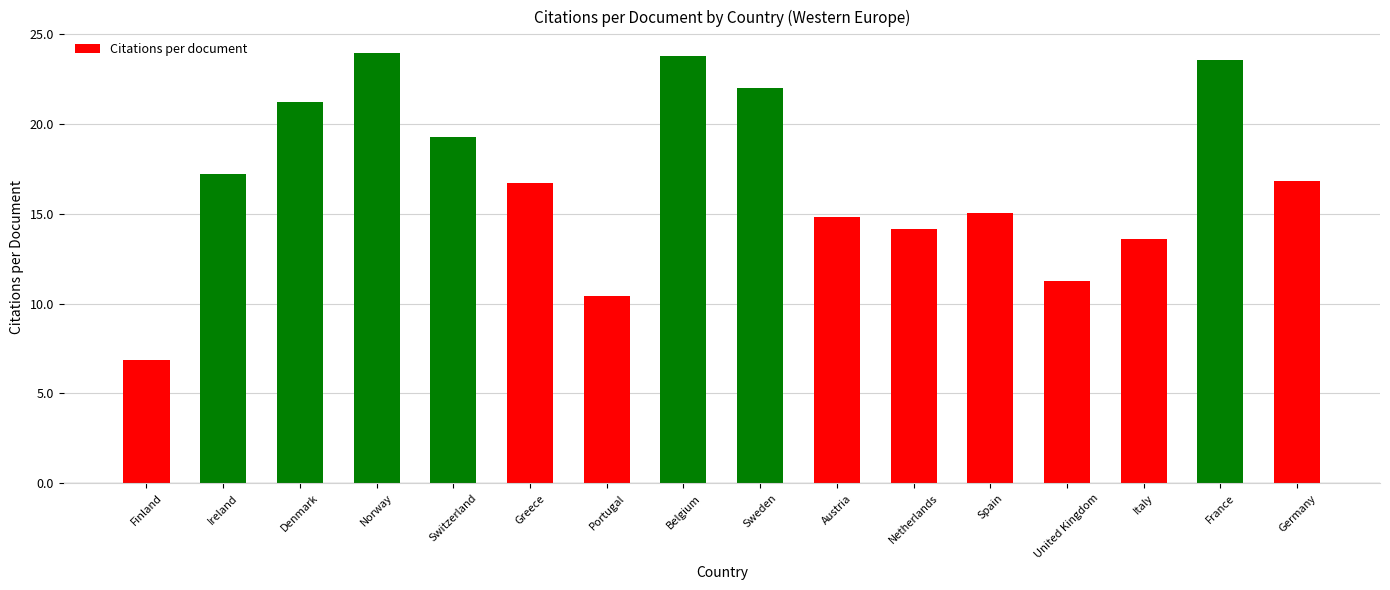

Reading left to right, what are all the values shown in this chart?

6.9	17.2	21.2	23.9	19.3	16.7	10.4	23.8	22.0	14.8	14.2	15.0	11.2	13.6	23.5	16.9